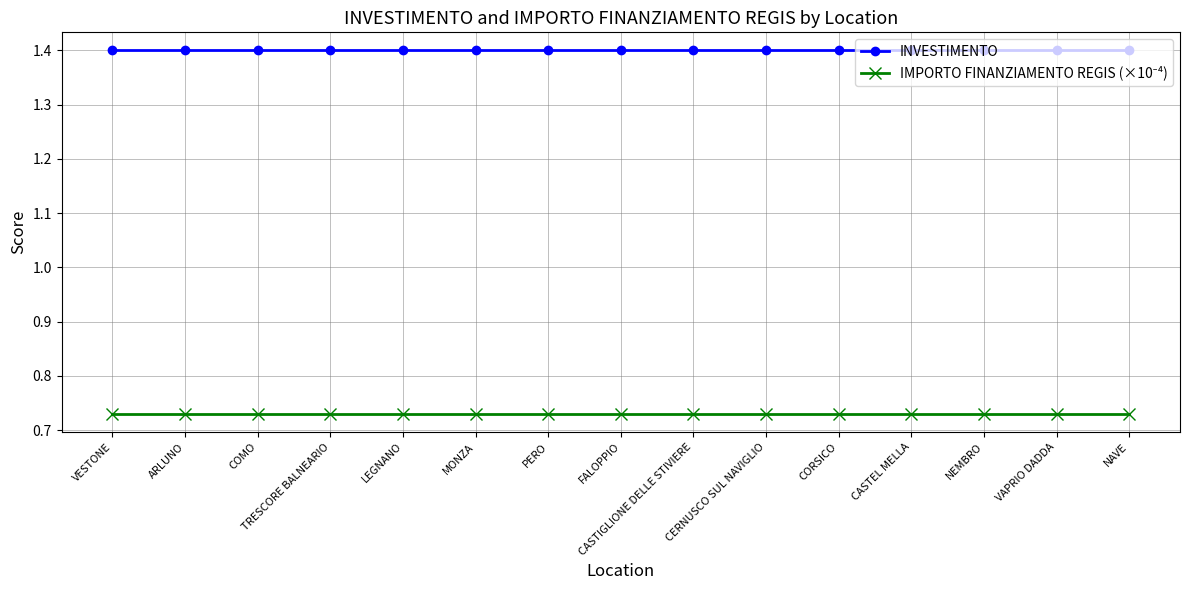

At how many categories does at least one series exceed 0?

15